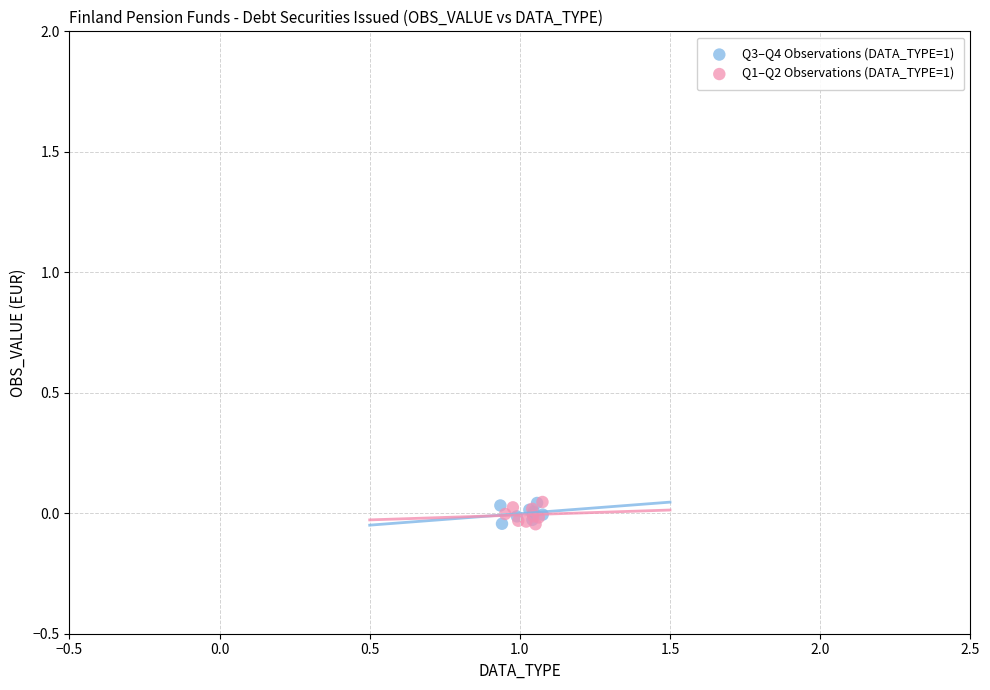

What are all the series names shown in the legend?

Q3–Q4 Observations (DATA_TYPE=1), Q1–Q2 Observations (DATA_TYPE=1)